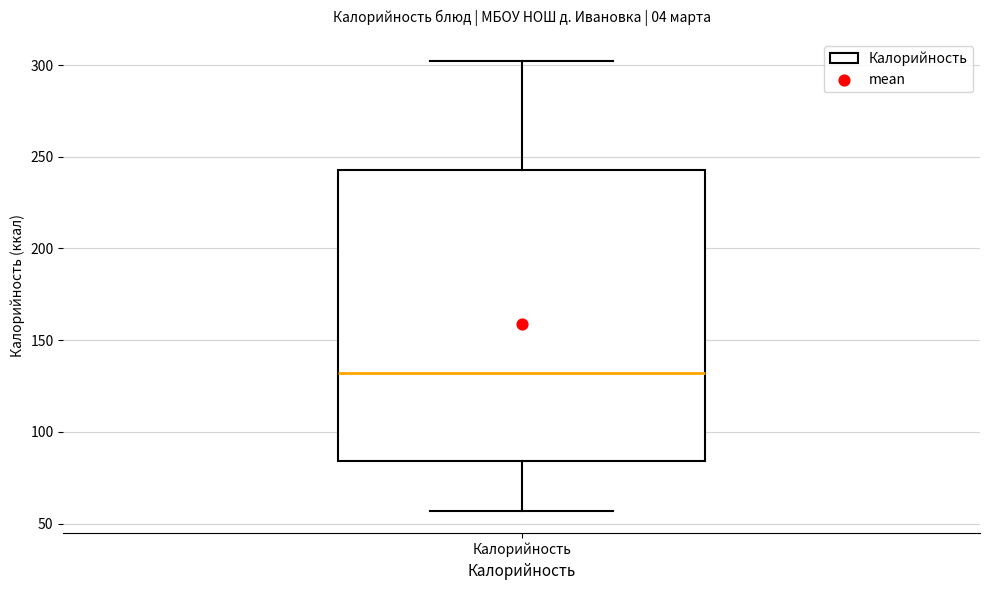

Where is the lower edge of the box for Калорийность on the y-axis? The values are not printed on the chart, so give them approximately, as read against the axis.

85